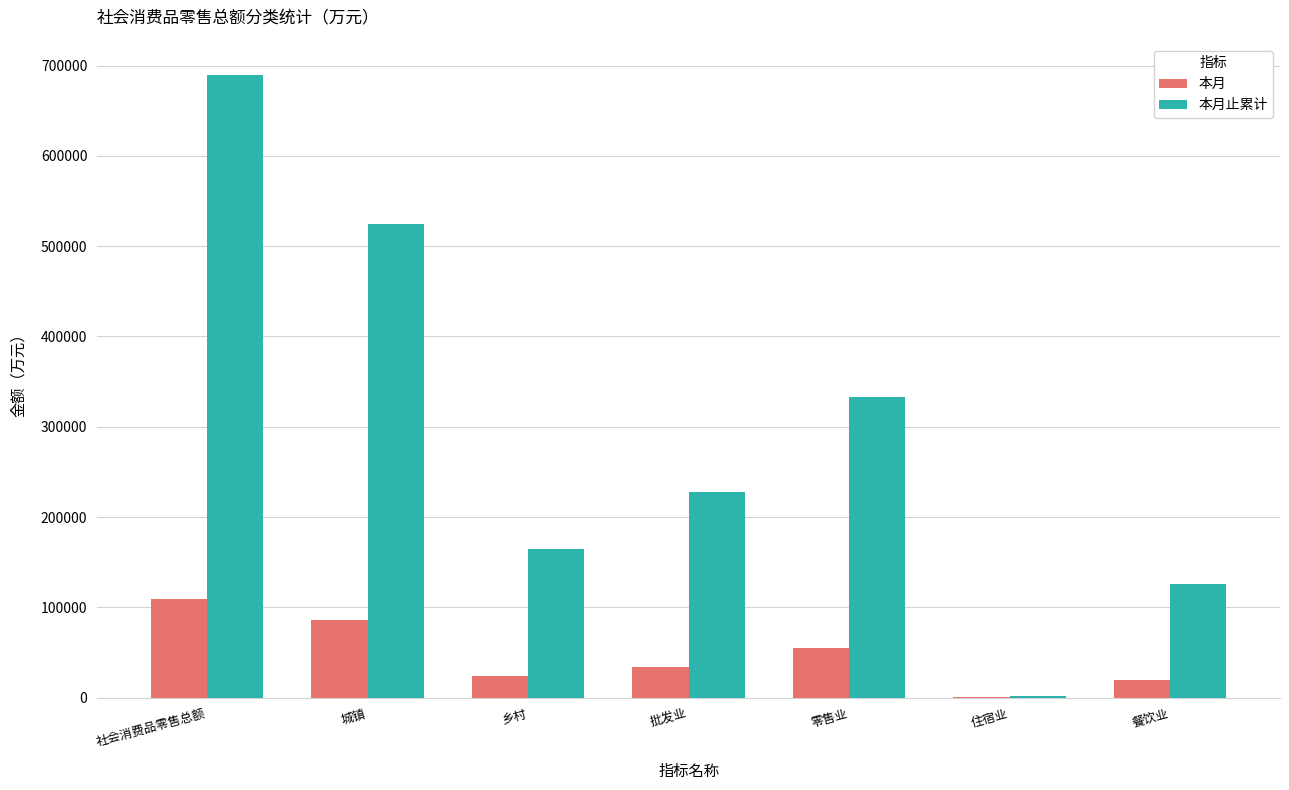

How many groups of bars are there?

7